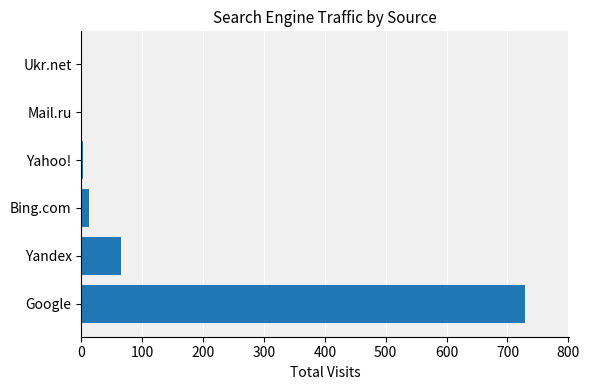

Which category has the highest value across all series?

Google